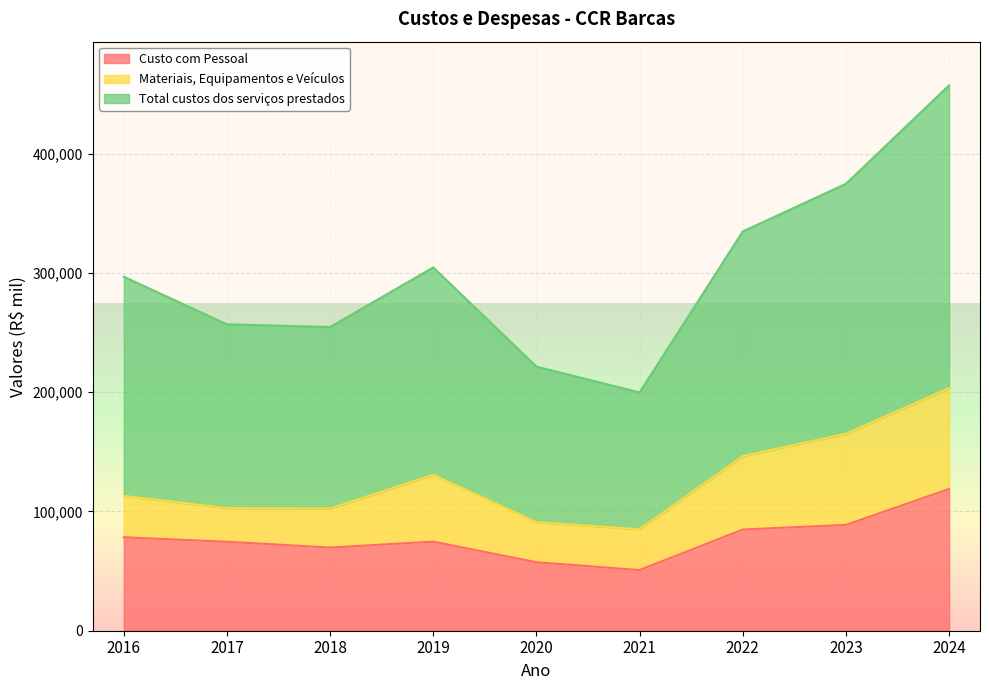

Which series has the widest spread of values?

Total custos dos serviços prestados